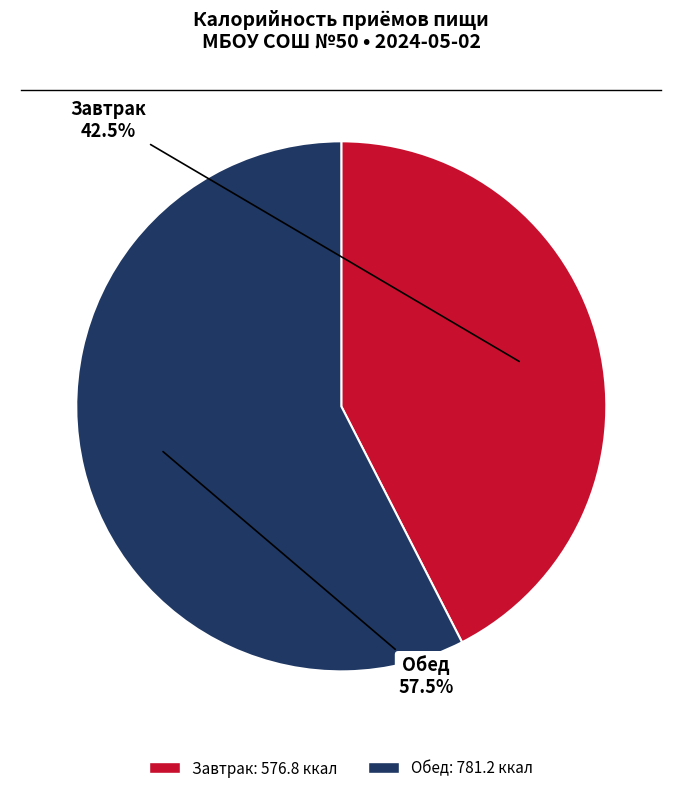

Which slice represents more than half of the pie?

Обед